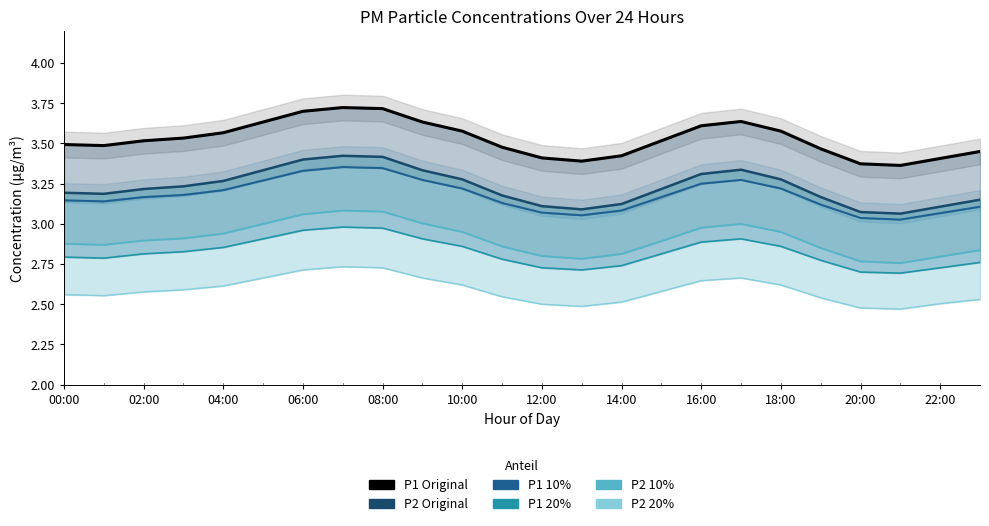

Does the chart have visible grid lines?

No